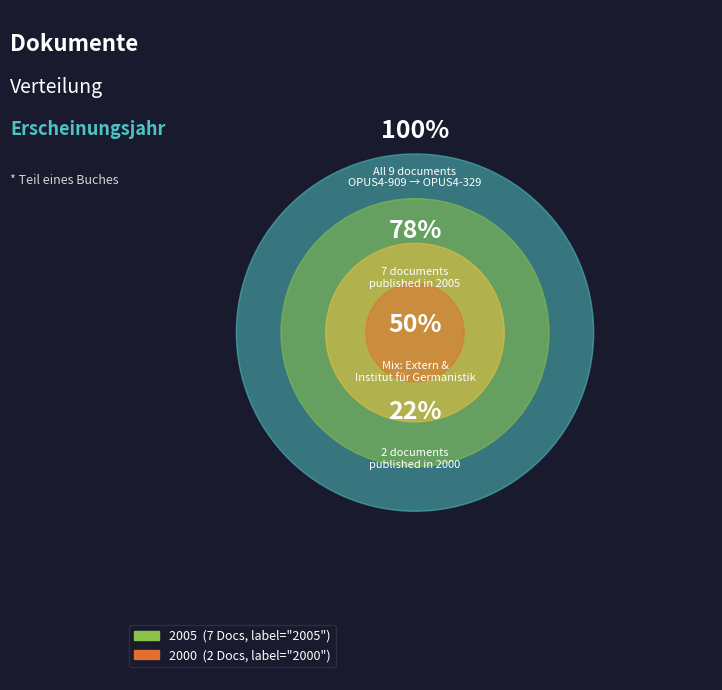

Does OPUS4-904 represent more than half of the total?

No